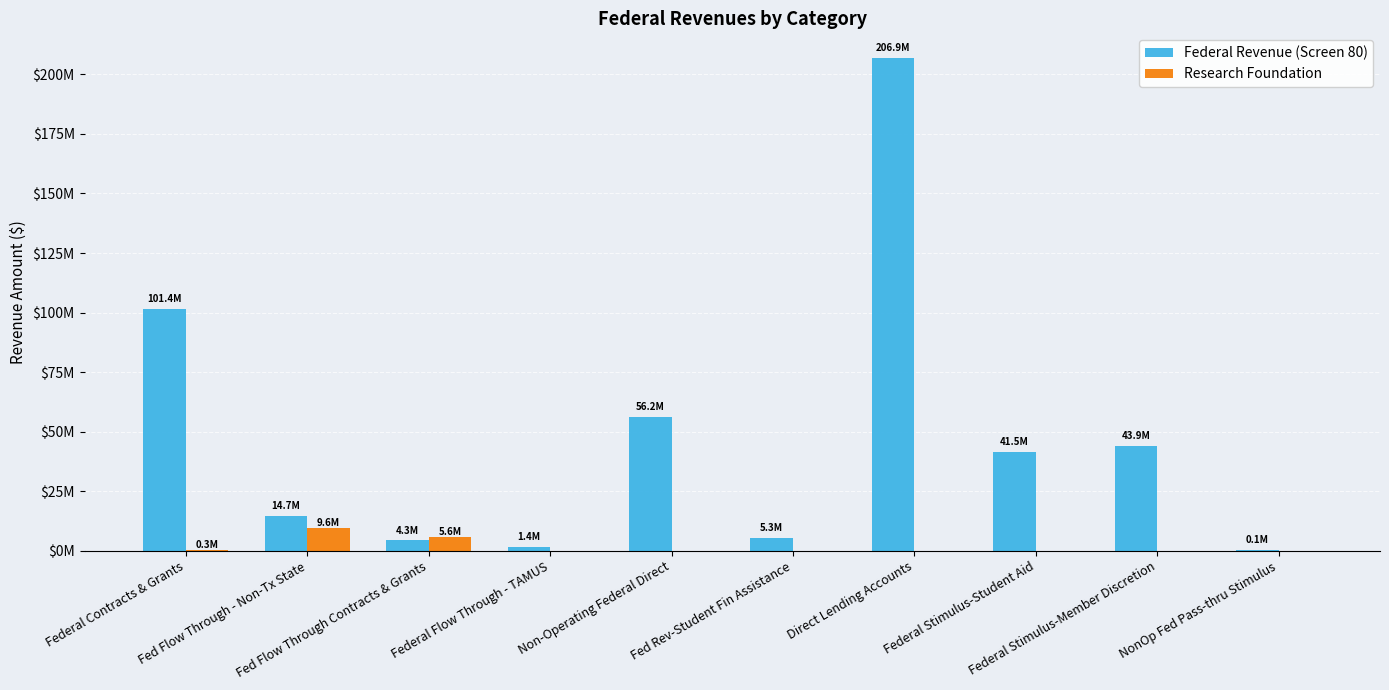

What are all the series names shown in the legend?

Federal Revenue (Screen 80), Research Foundation